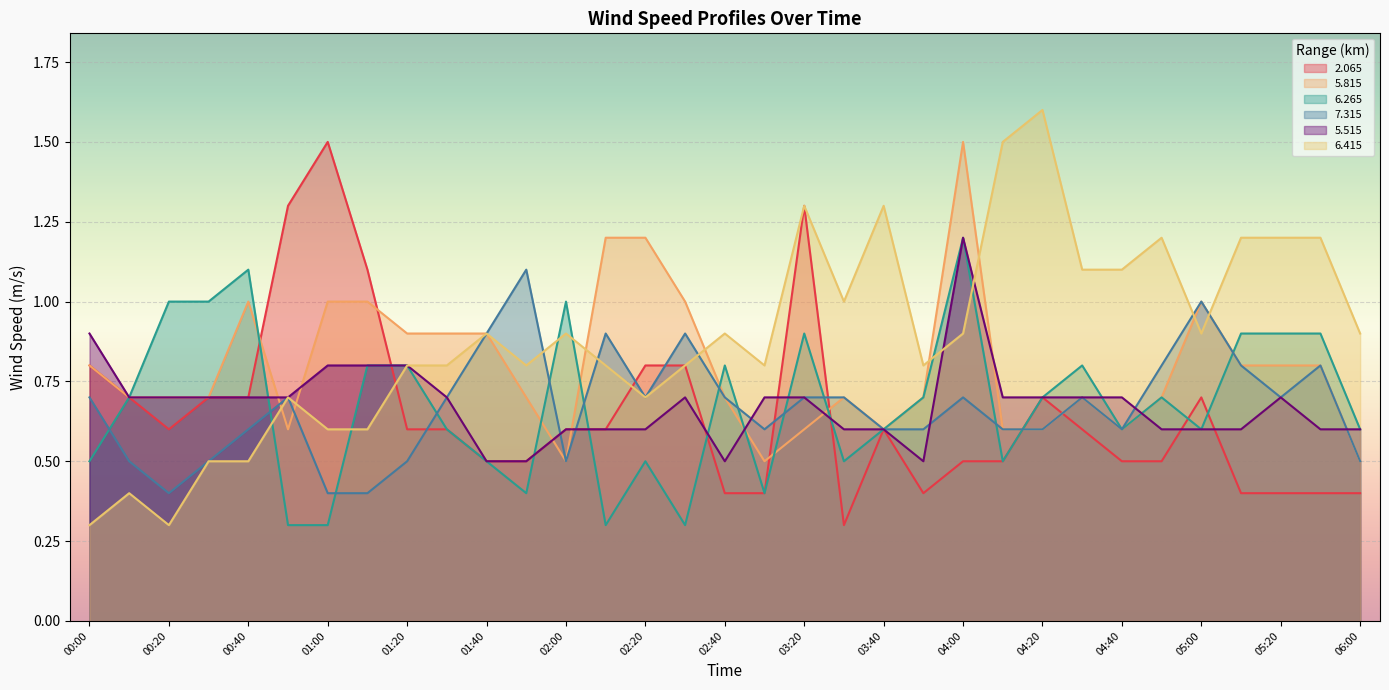

What position from the left is 04:20?

25